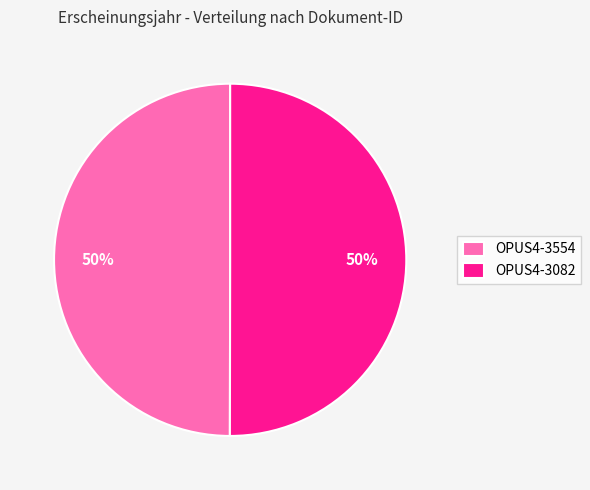

To the nearest percent, what is the average slice percentage?

50%